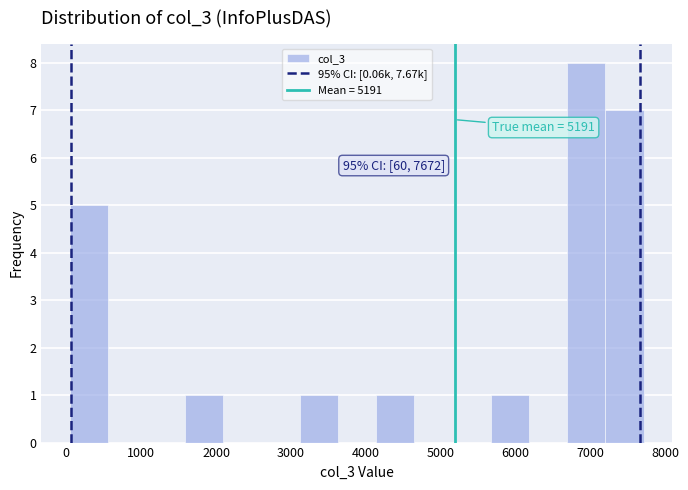

Which range on the x-axis has the tallest bar?

6700 to 7200